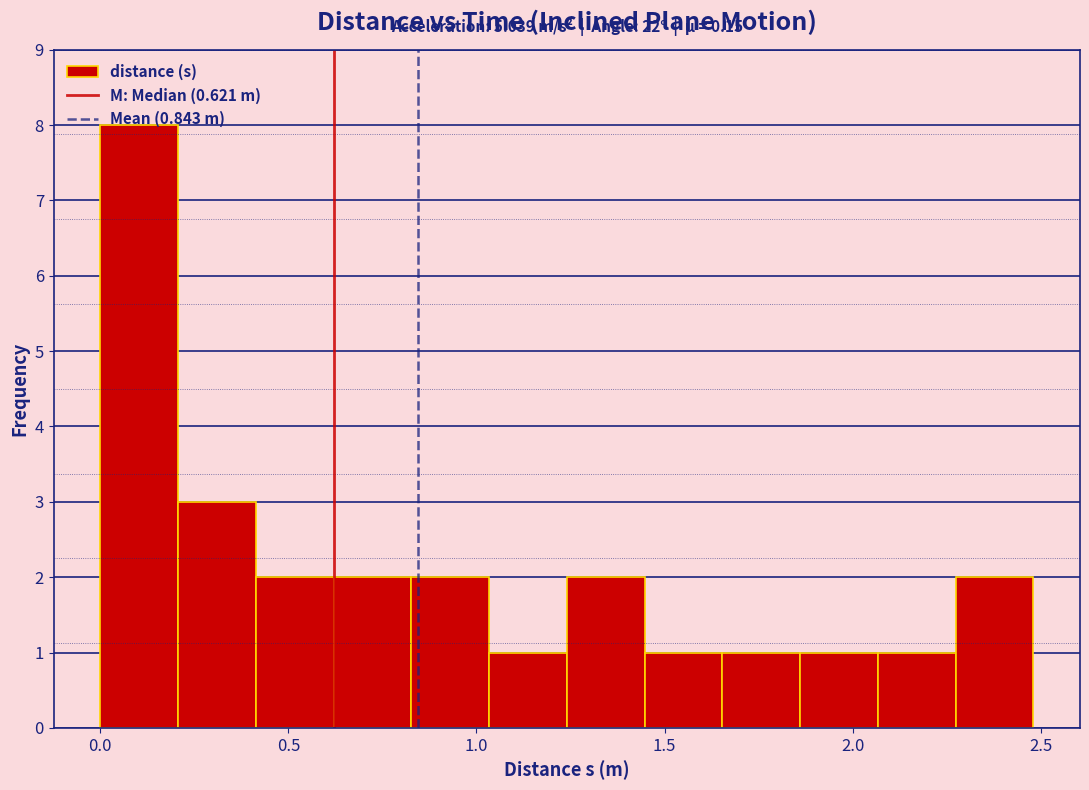

Which range on the x-axis has the tallest bar?

0.00 to 0.20